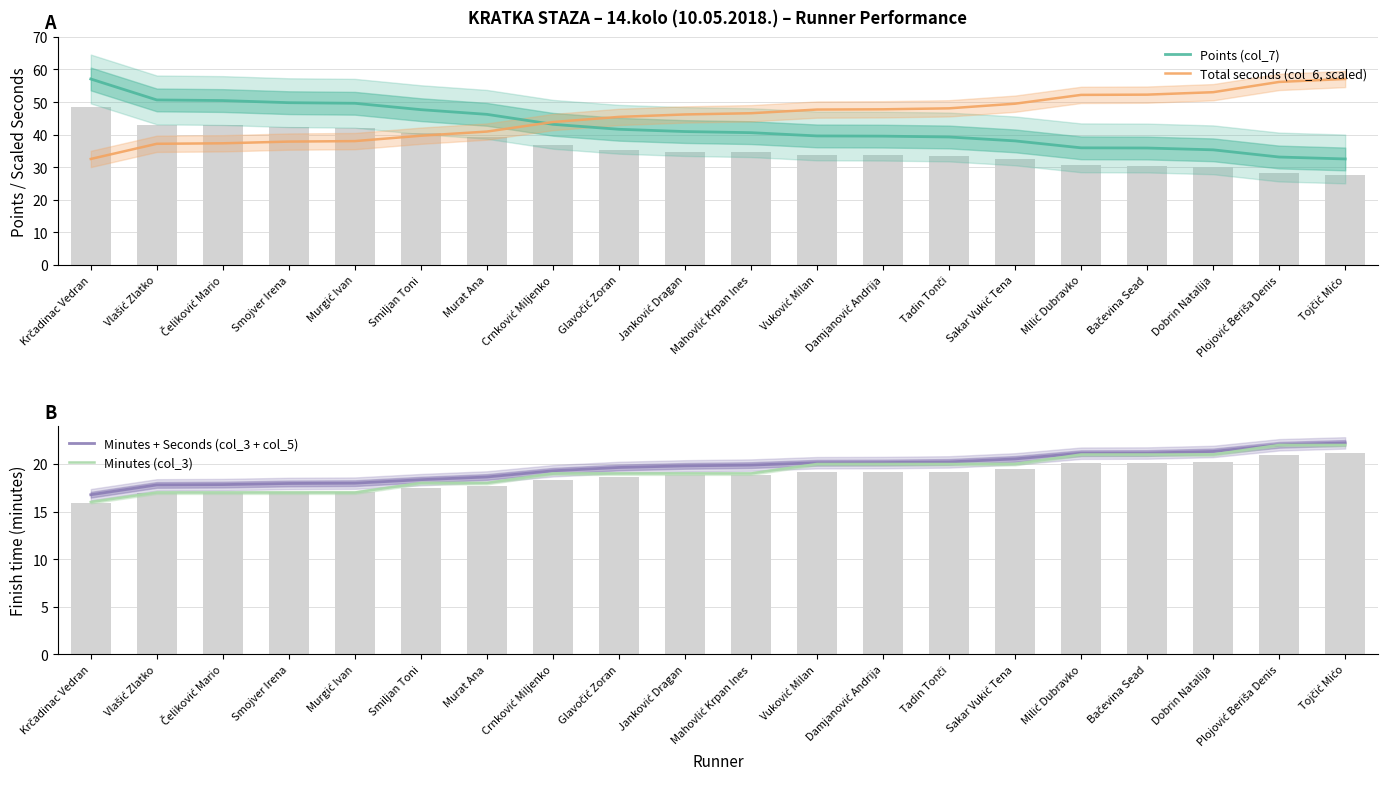

How many data points in Points (col_7) are above 40?

11